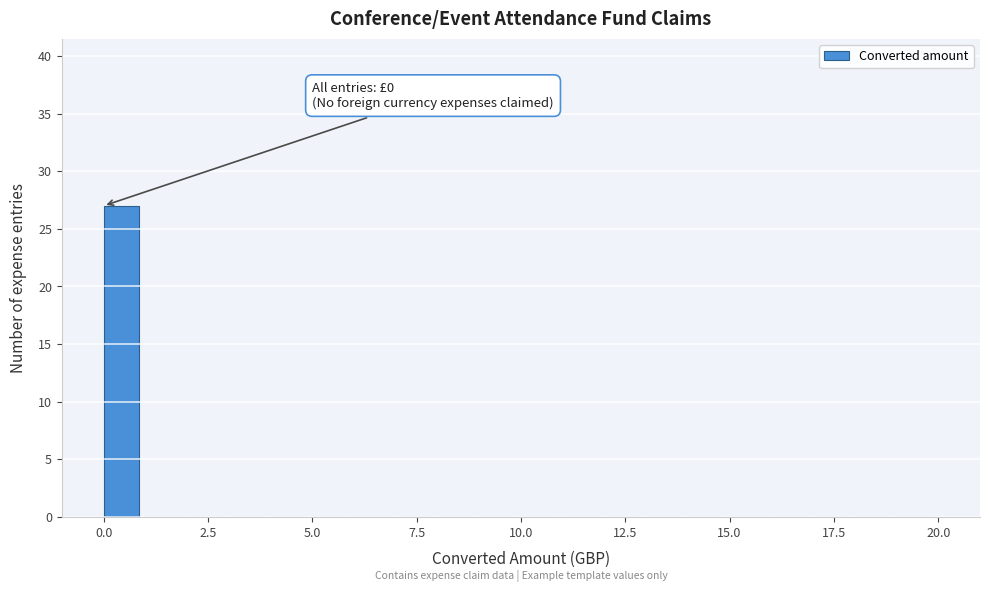

Read against the x-axis, roughly where is the centre of the tallest bar?

0.5